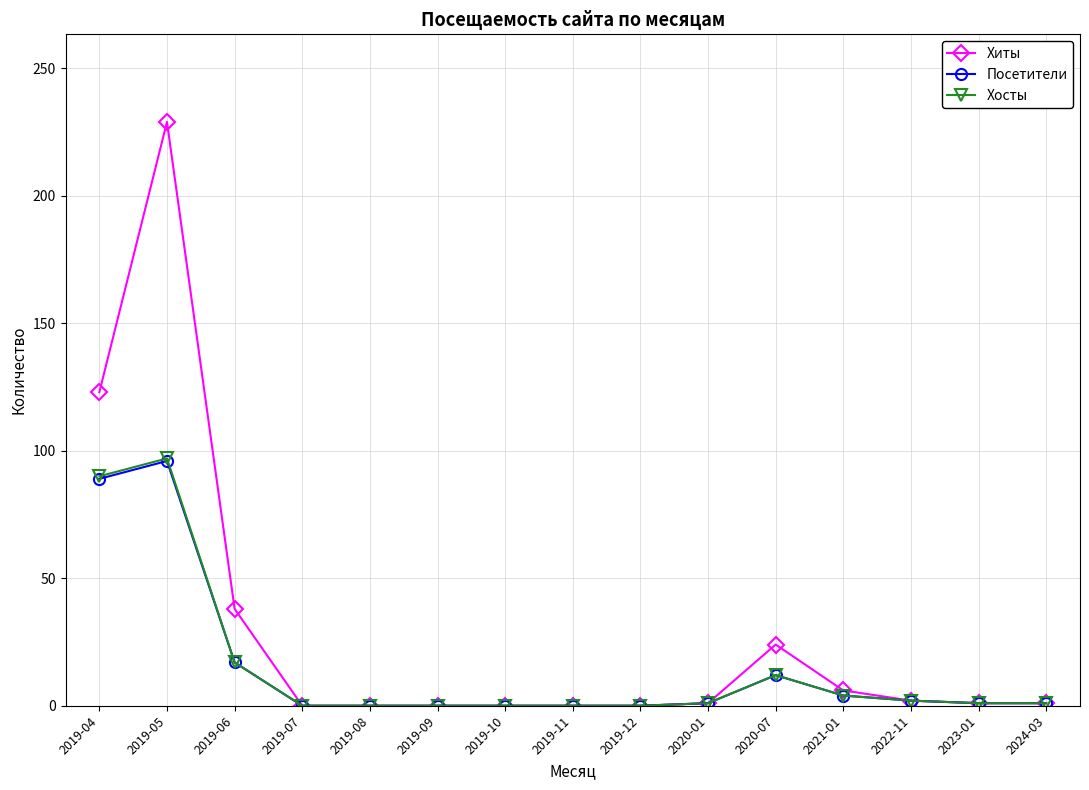

At which category does Посетители reach its first local peak?

2019-05